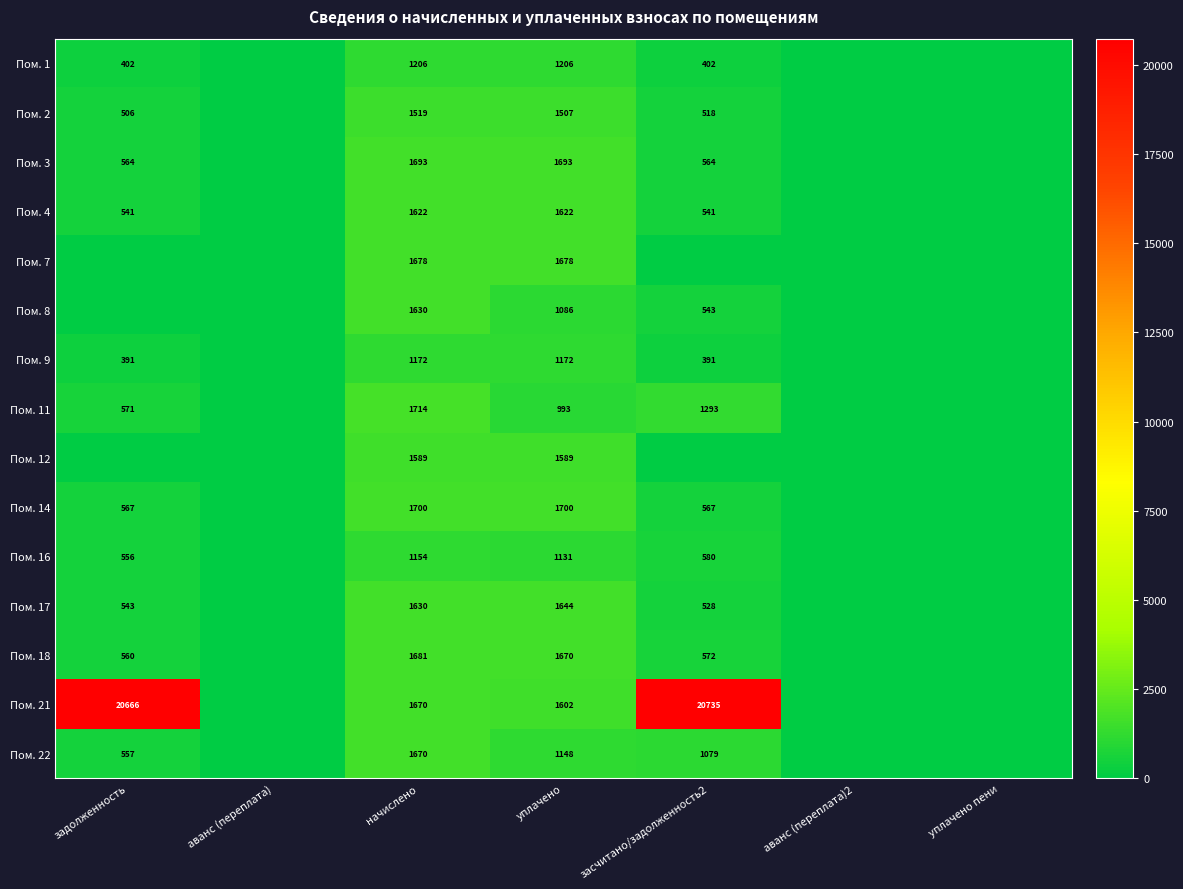

The value of Пом. 16 at начислено is 1786. True or false?

False